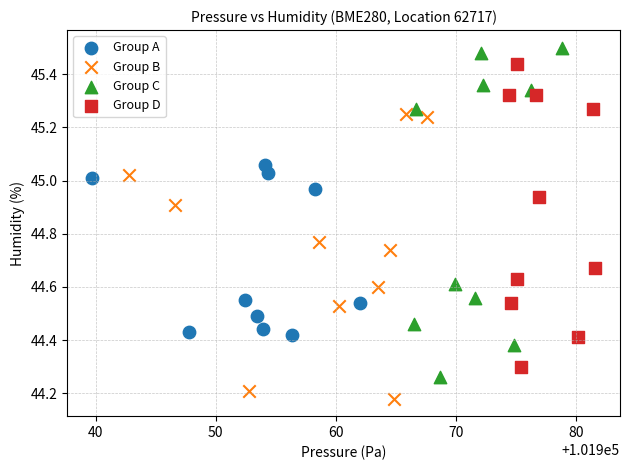

Which series reaches the maximum Y coordinate?

Group C